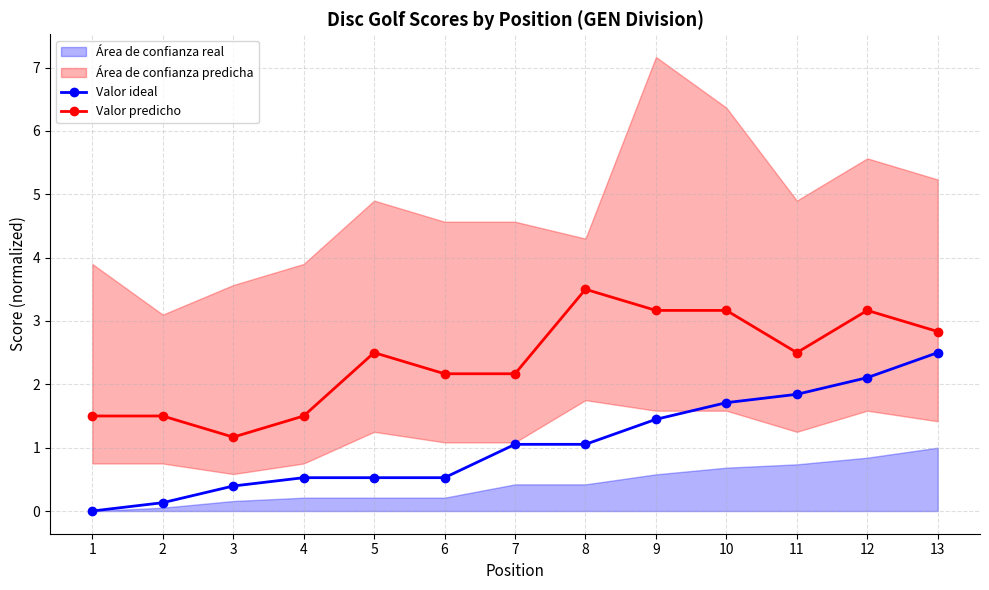

How many values in Valor ideal are above zero?

12